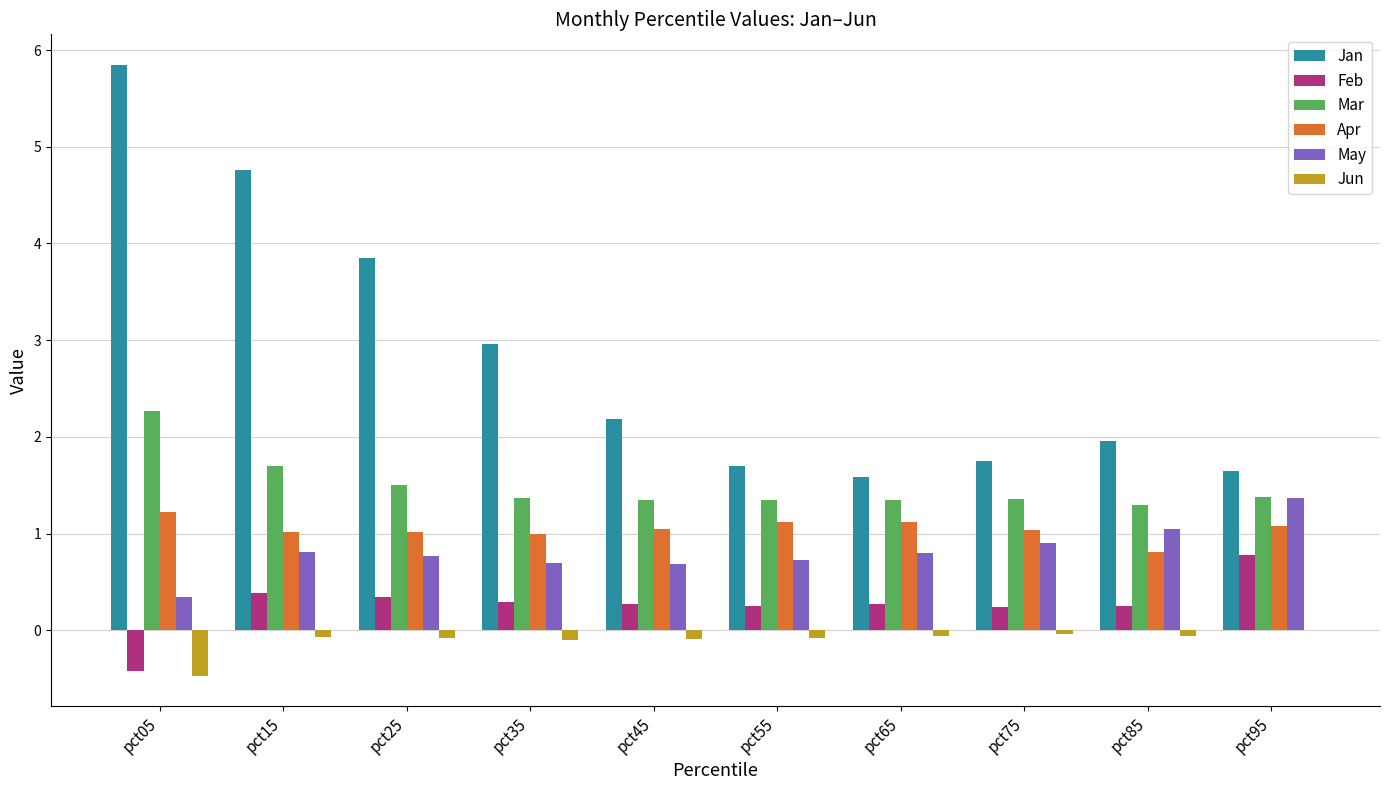

At which label does Jan first exceed 2?

pct05